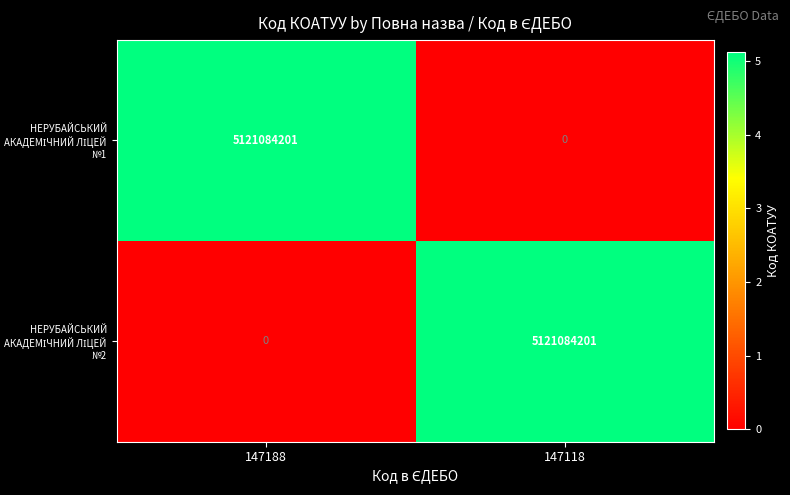

What is the spread (max minus min) of values at 147118?

5121084201